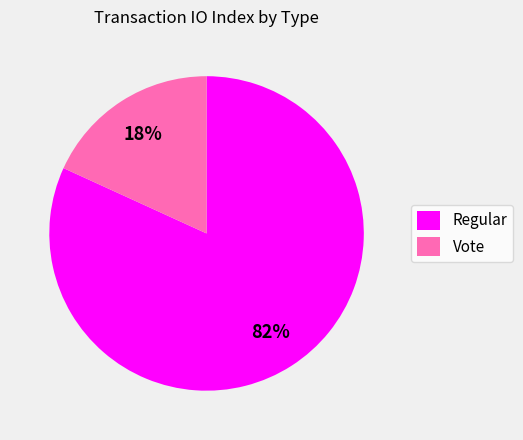

Which has a higher value, Vote or Regular?

Regular